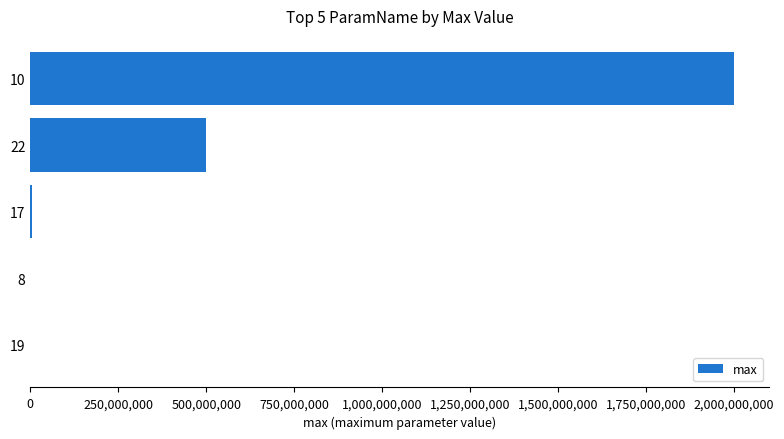

Where is the data nearest to the value 1000001800?

22